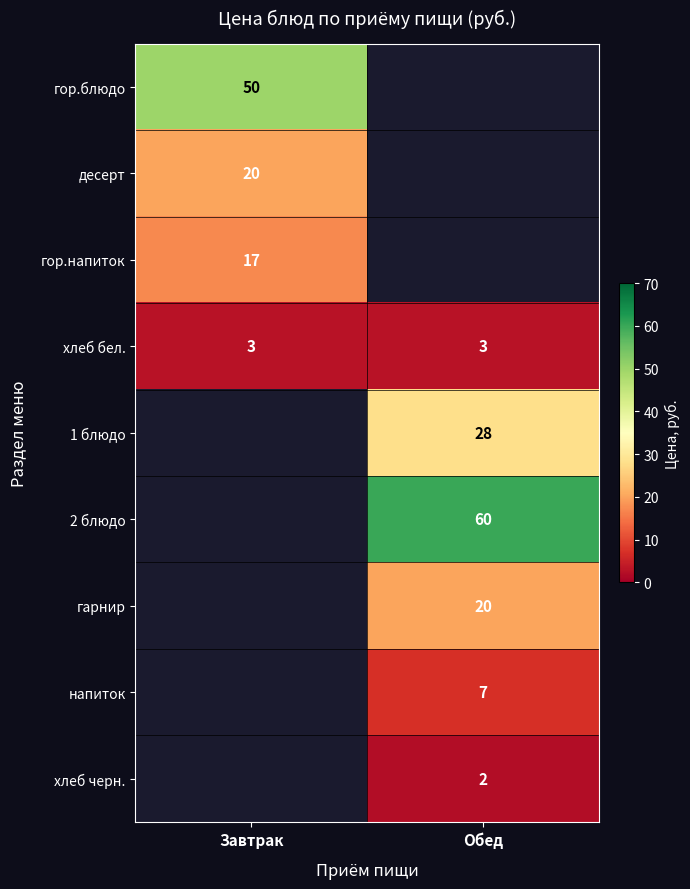

The хлеб бел. series shows 3 at Завтрак. True or false?

True